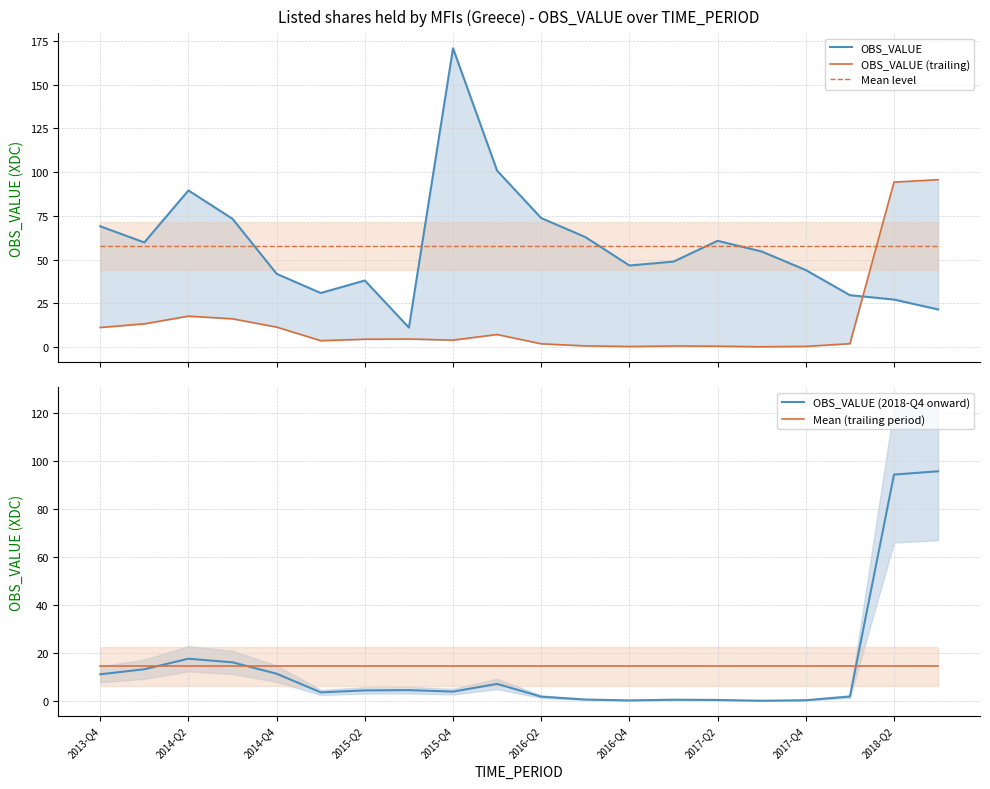

What is the difference between the maximum and minimum values in the OBS_VALUE series?

159.7